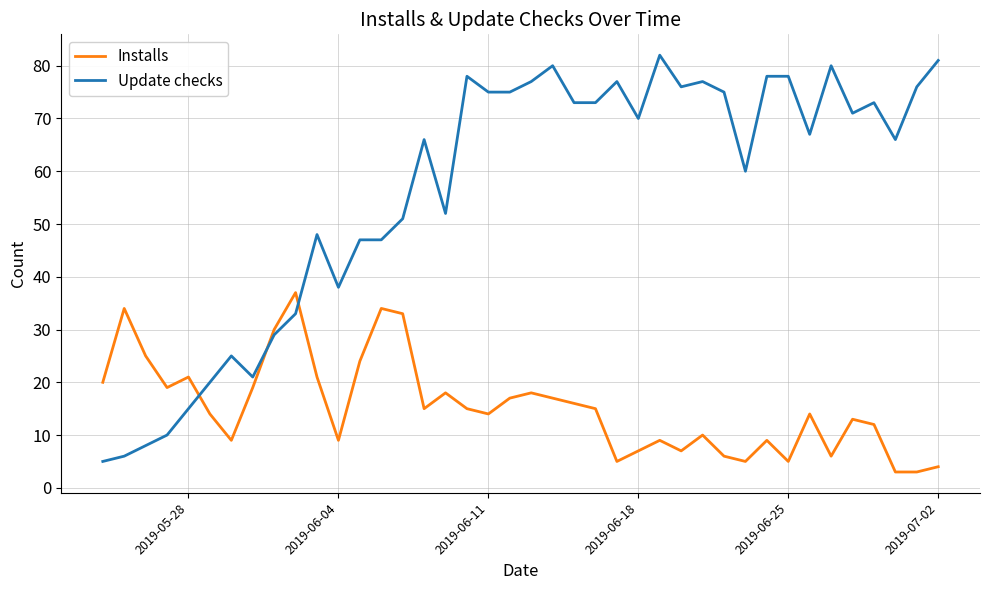

Rank the series by their average value, from highest to lowest.

Update checks, Installs